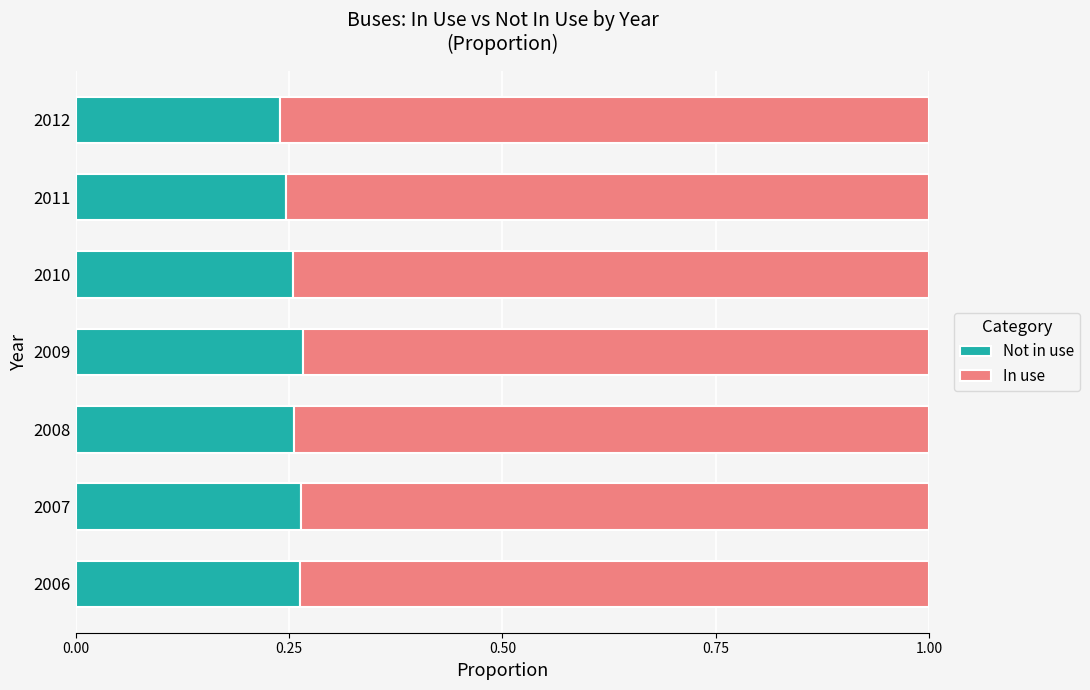

What is the sum of all Not in use values?

1.8